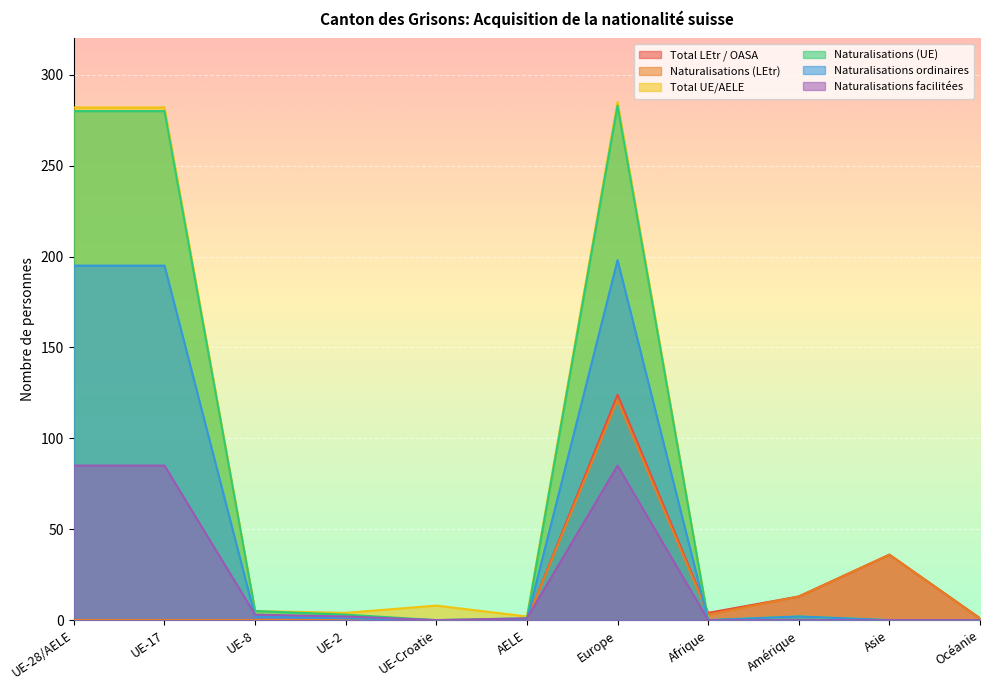

How many lines are shown in the chart?

6